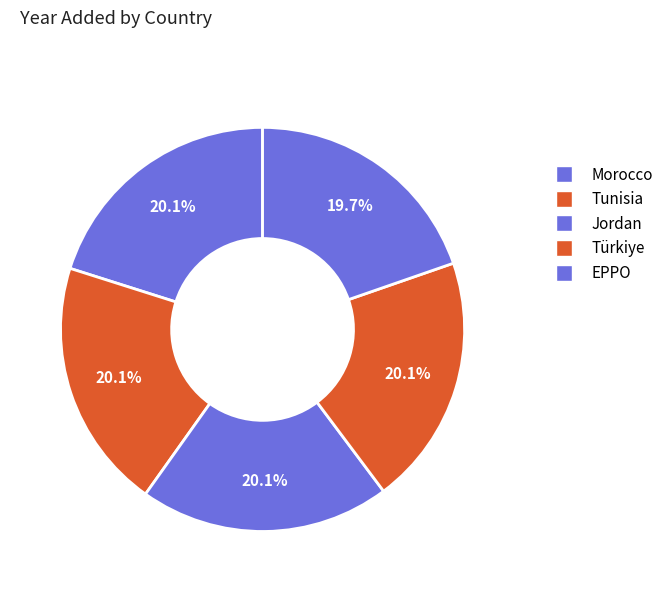

What is the change in value from Tunisia to EPPO?

-37